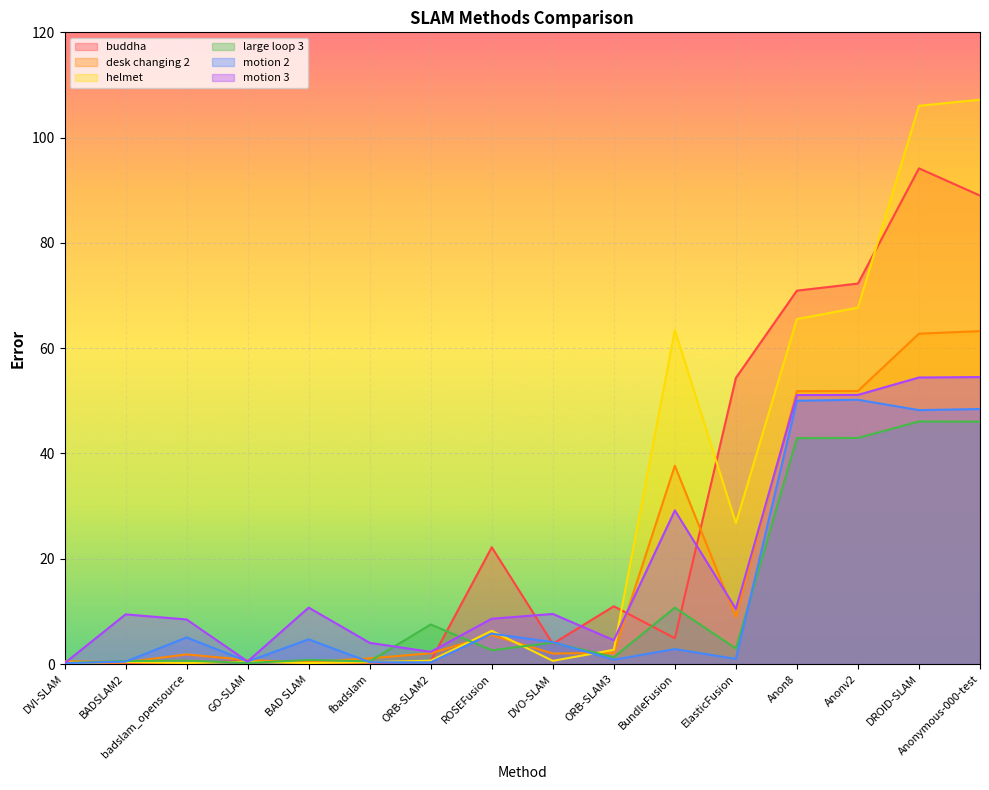

Rank the series by their maximum value, from highest to lowest.

helmet, buddha, desk changing 2, motion 3, motion 2, large loop 3